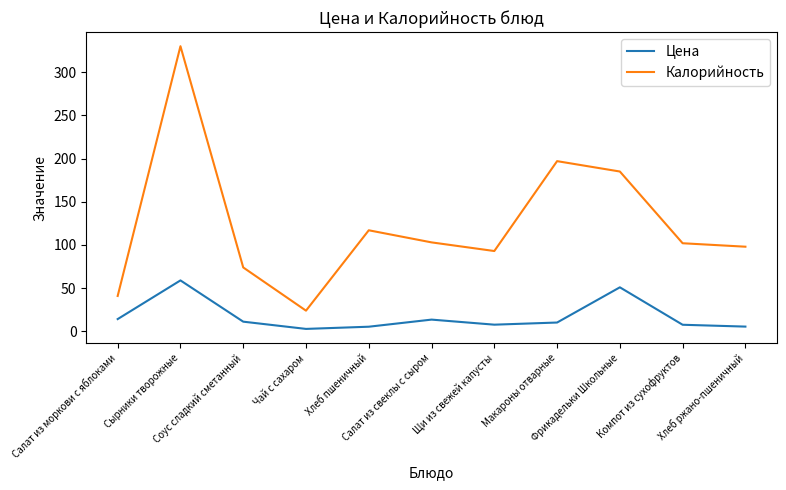

True or false: Цена has a value of 14.2 at Салат из моркови с яблоками.

True